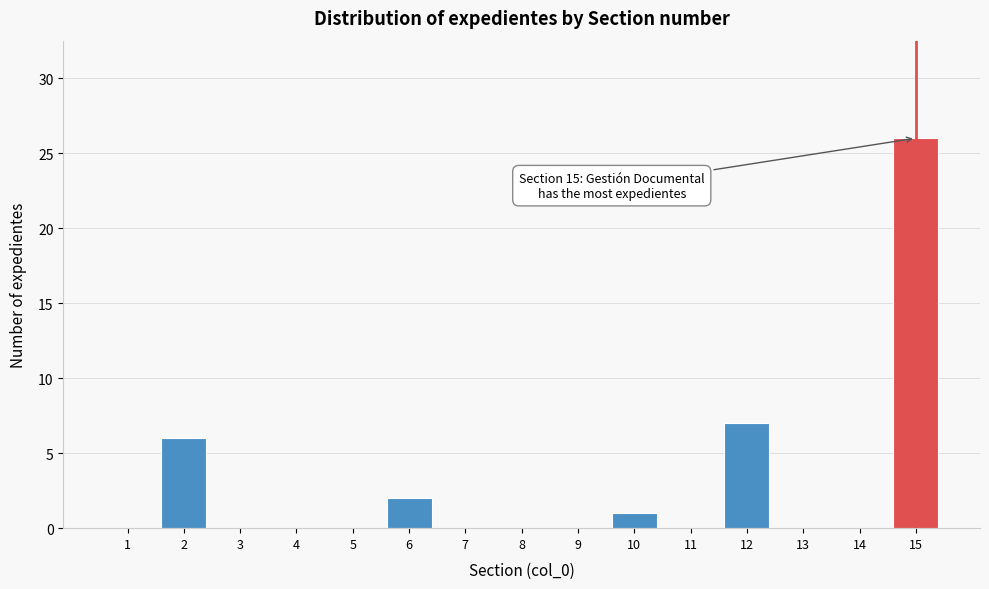

Reading left to right, what are all the values shown in this chart?

1=0	2=6	3=0	4=0	5=0	6=2	7=0	8=0	9=0	10=1	11=0	12=7	13=0	14=0	15=26